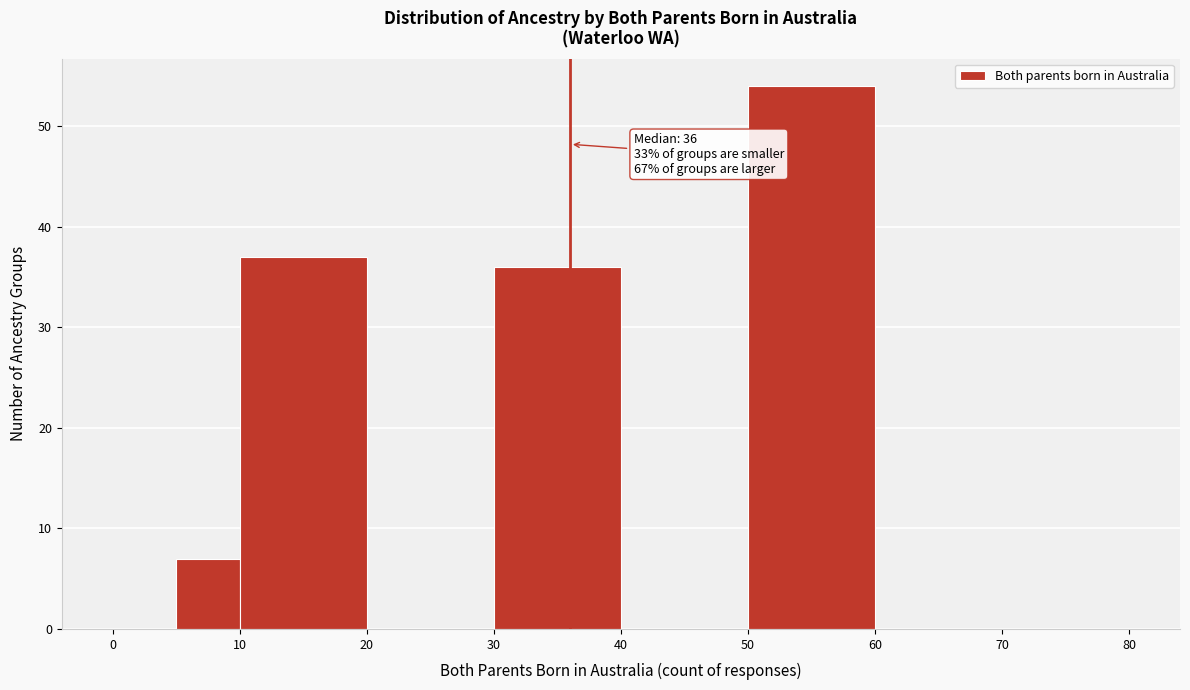

Over which range of the x-axis is the bar tallest?

50 to 60